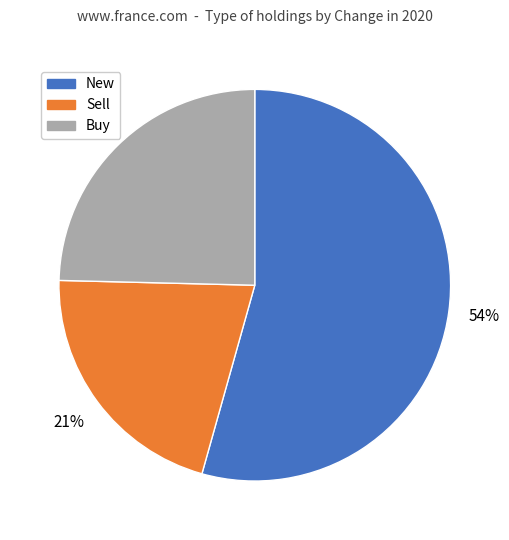

Is there any slice that represents more than half of the pie?

Yes